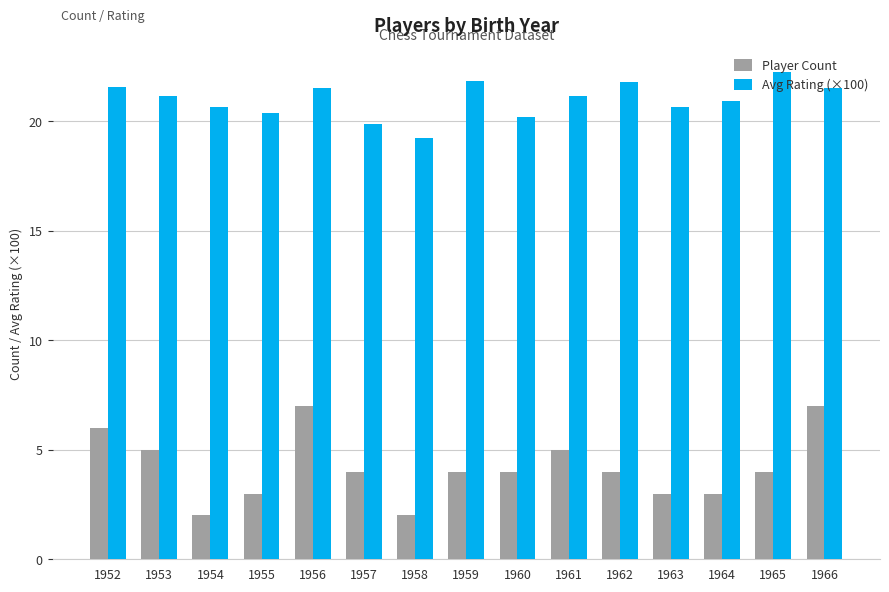

What is the smallest value displayed?

2.0